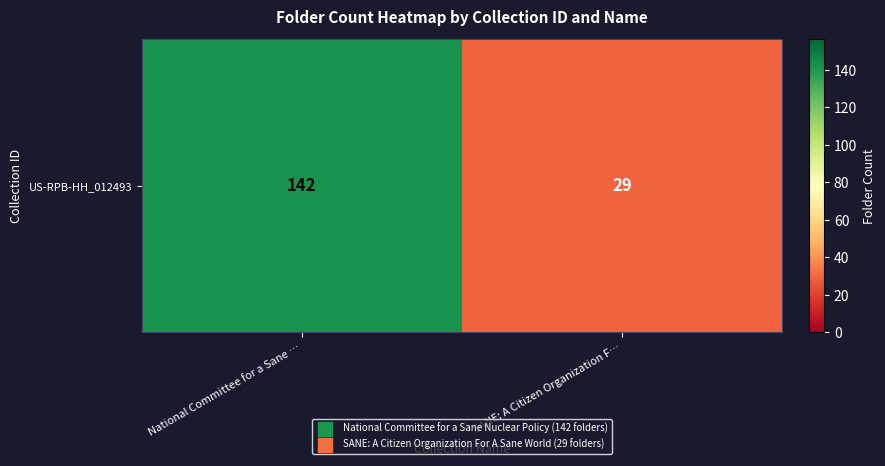

Read the value at SANE: A Citizen Organization F…, to the nearest 10.

30